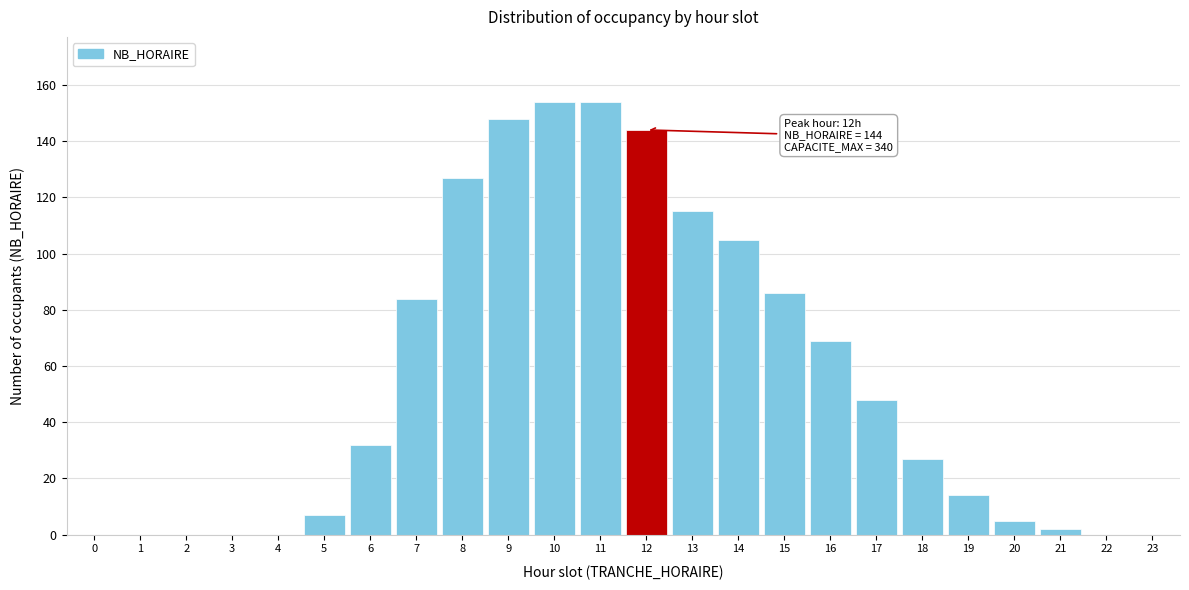

Reading left to right, what are all the values shown in this chart?

0=0	1=0	2=0	3=0	4=0	5=7	6=32	7=84	8=127	9=148	10=154	11=154	12=144	13=115	14=105	15=86	16=69	17=48	18=27	19=14	20=5	21=2	22=0	23=0